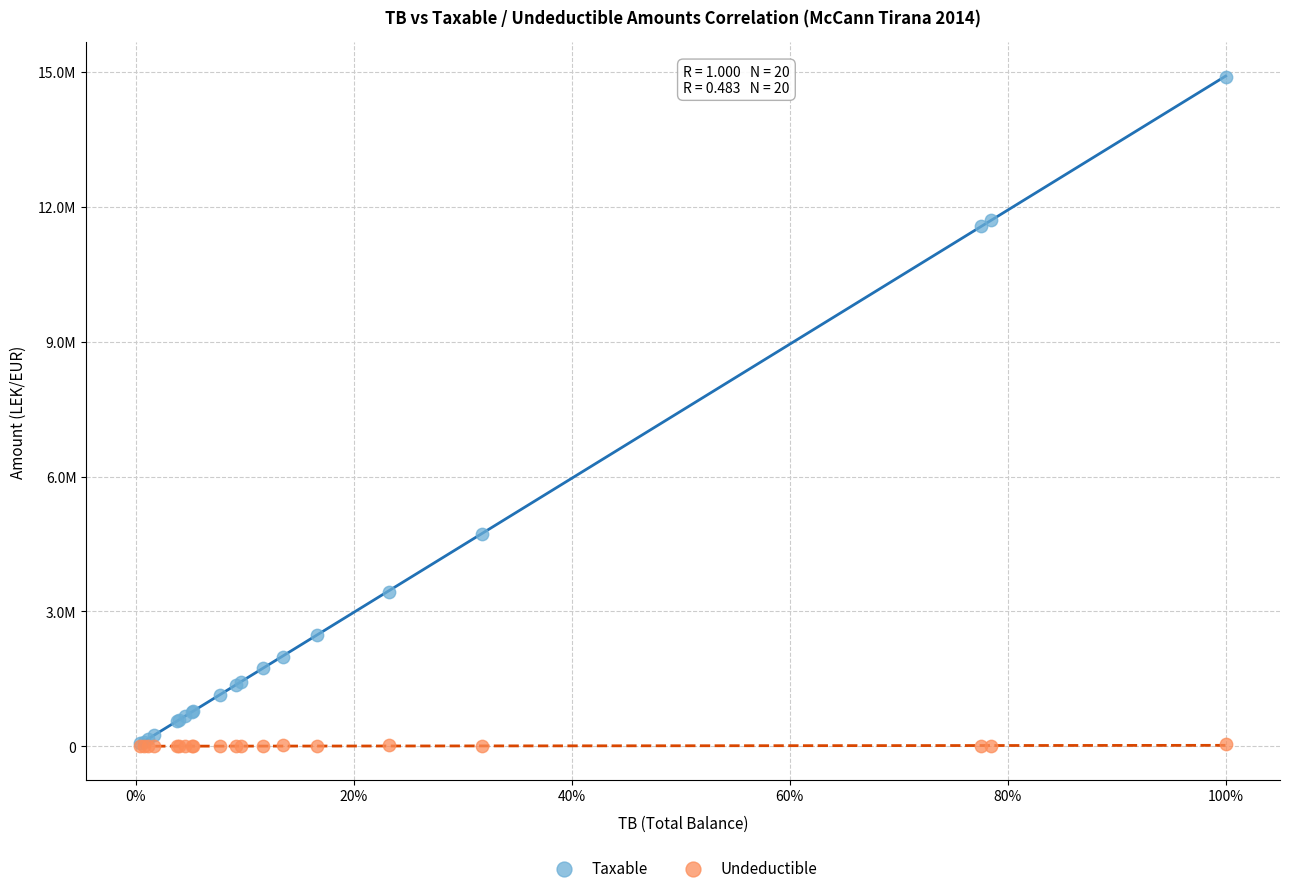

What are all the series names shown in the legend?

Taxable, Undeductible